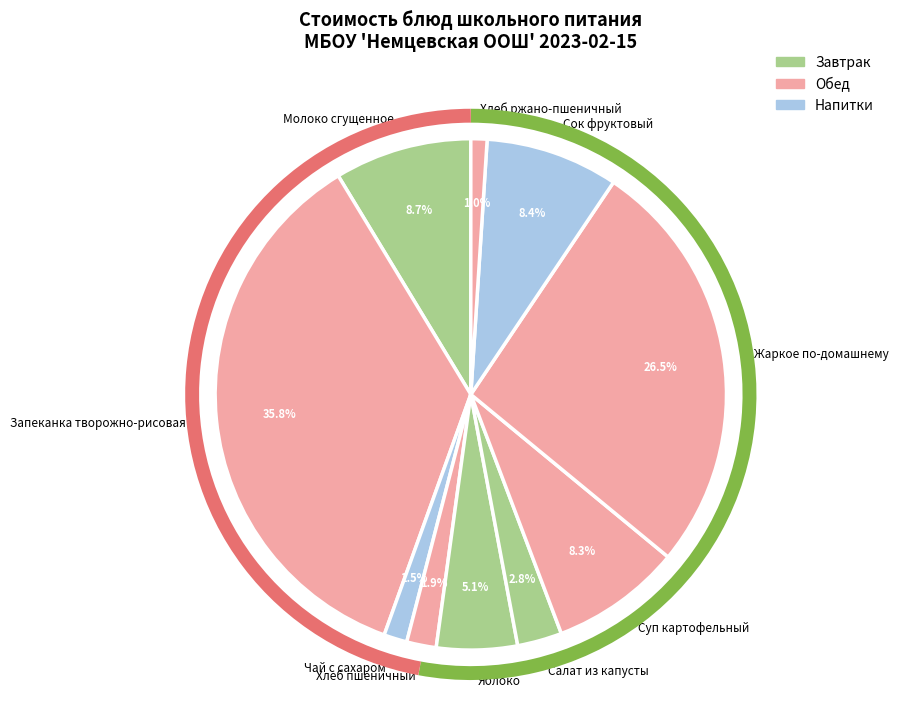

How many segments does this pie chart have?

10